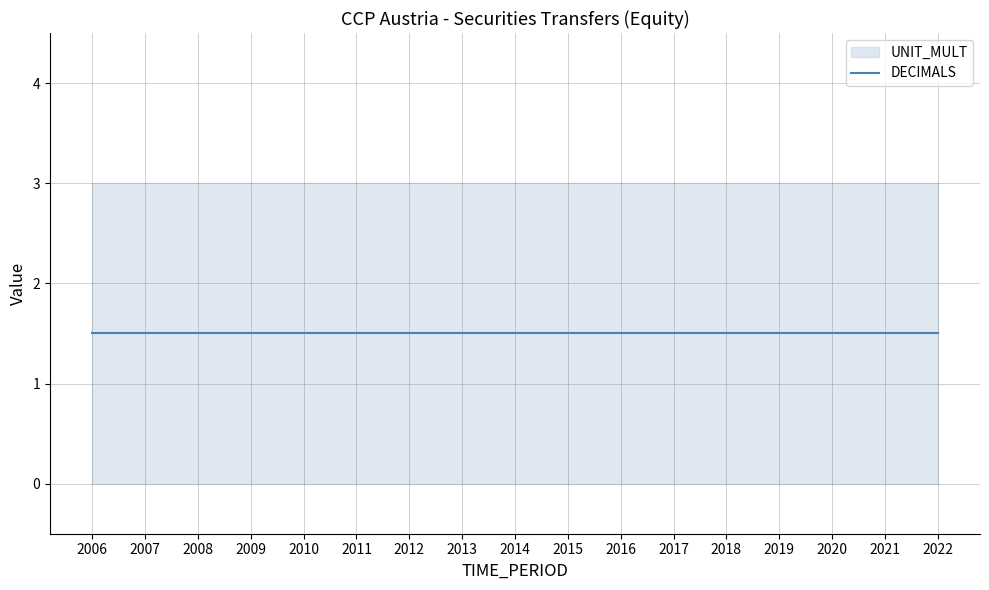

True or false: DECIMALS and UNIT_MULT intersect in this chart.

False